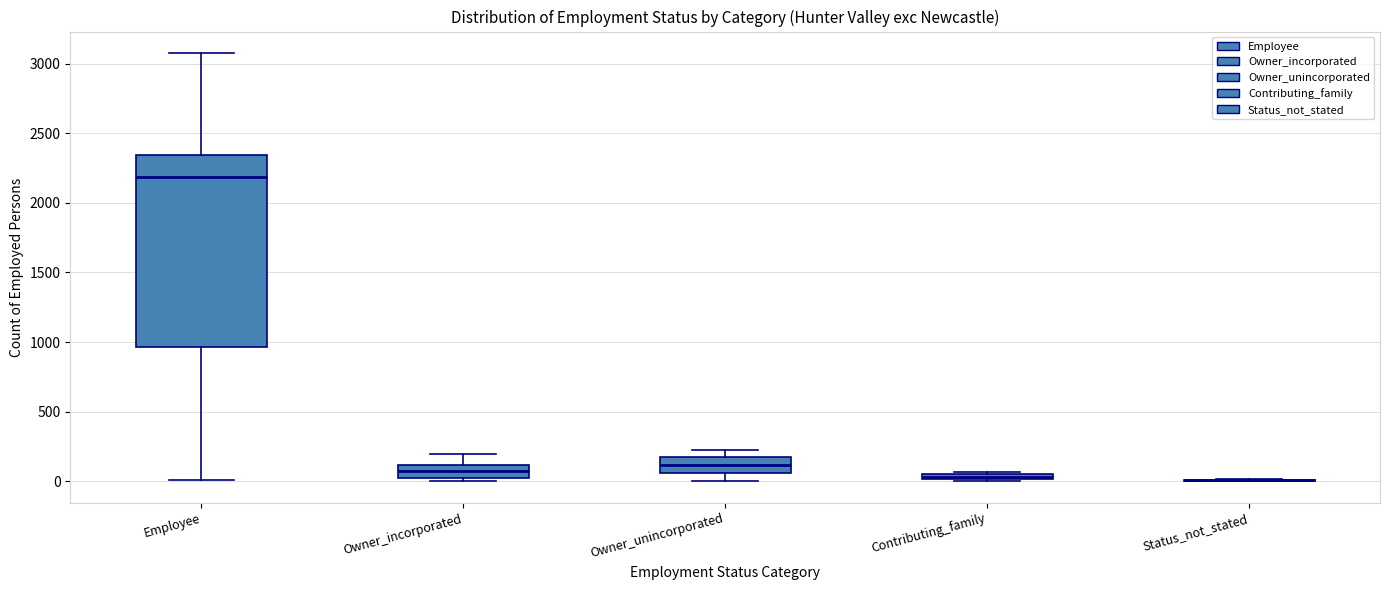

Where does the upper whisker of the box for Owner_unincorporated end on the y-axis? The values are not printed on the chart, so give them approximately, as read against the axis.

250